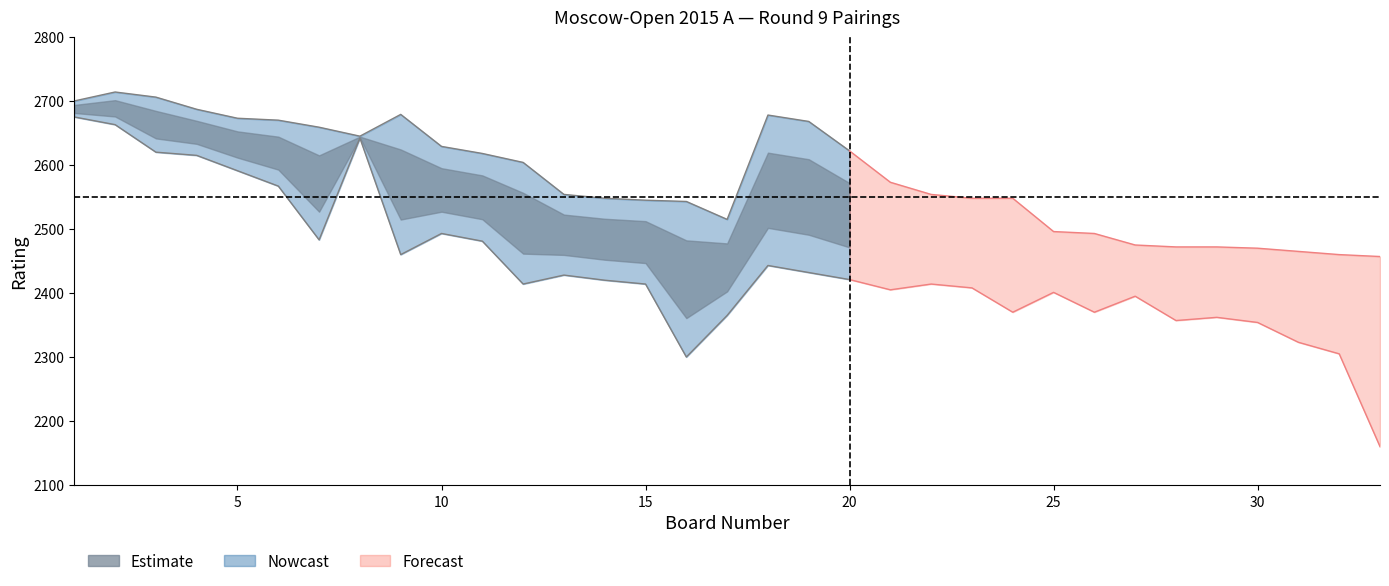

The Rating_upper series shows 2678.0 at 18. True or false?

True